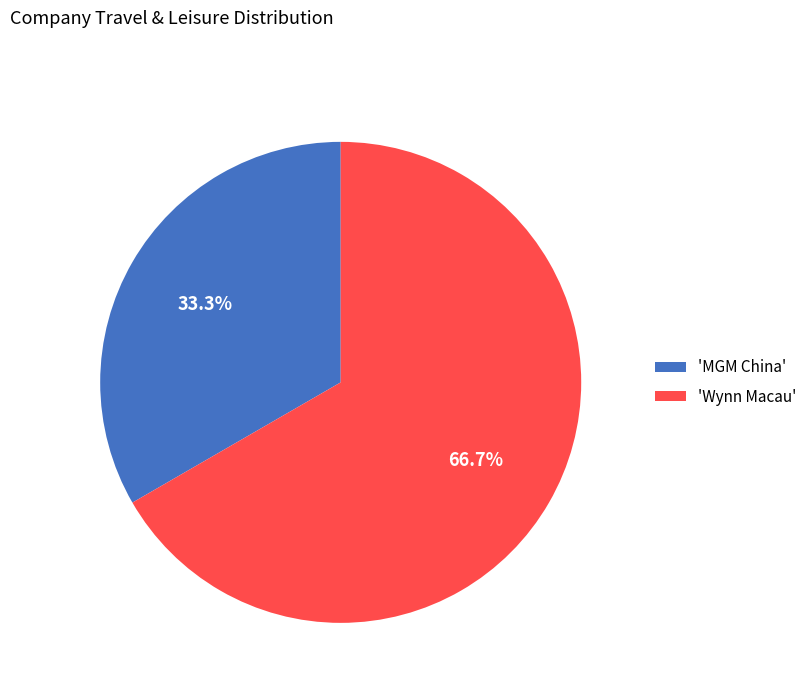

How many slices are in this pie chart?

2